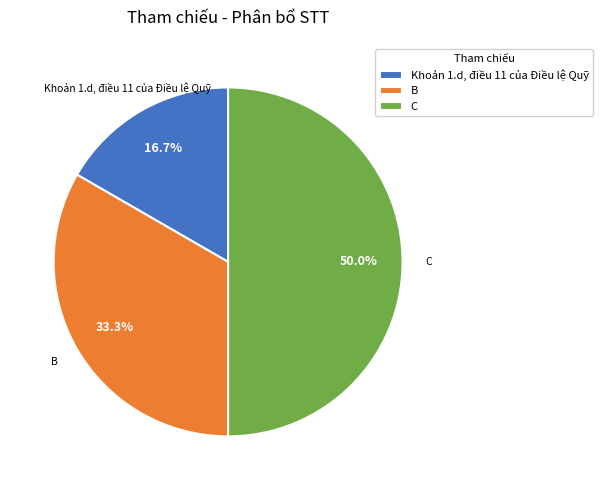

To the nearest percent, what is the difference between the Khoản 1.d, điều 11 của Điều lệ Quỹ and B slice percentages?

17%